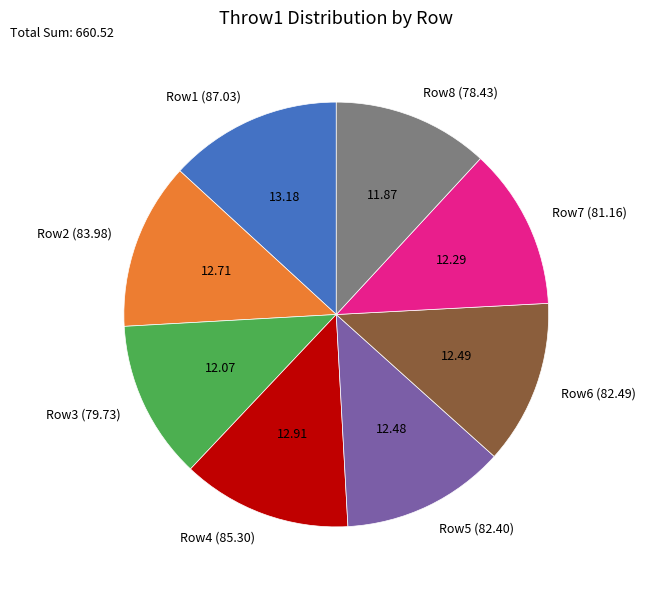

Approximately how many times larger is the value at Row5 (82.40) compared to Row2 (83.98)?

1.0